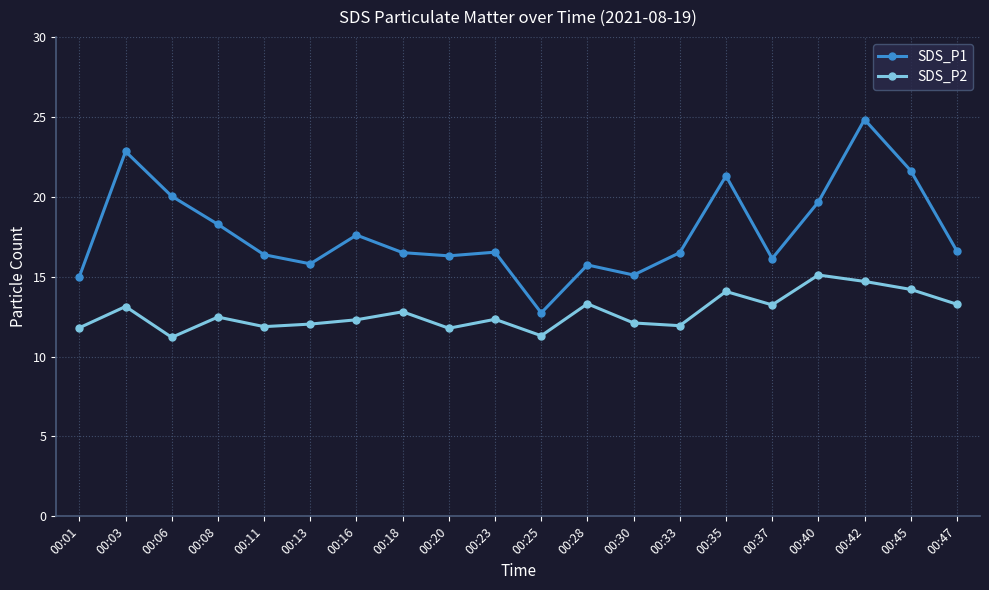

What is the value of the SDS_P1 point at the 14th from the left?

16.5